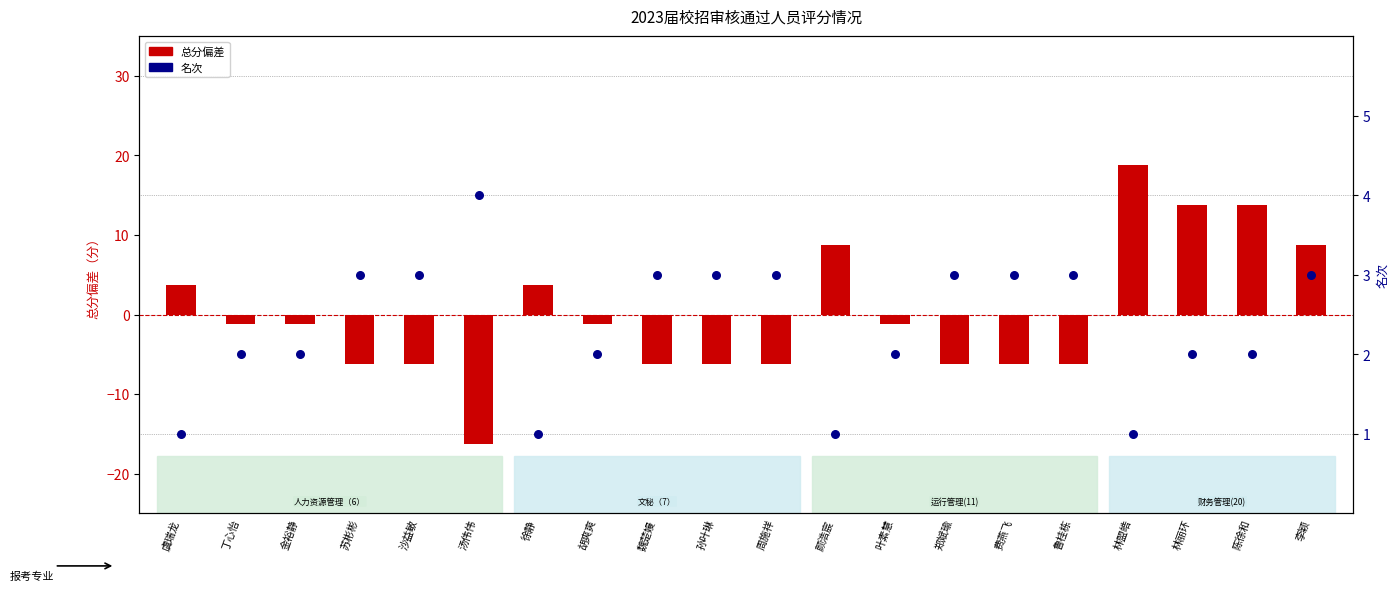

Which series has the largest Y range (max minus min)?

总分（偏差）